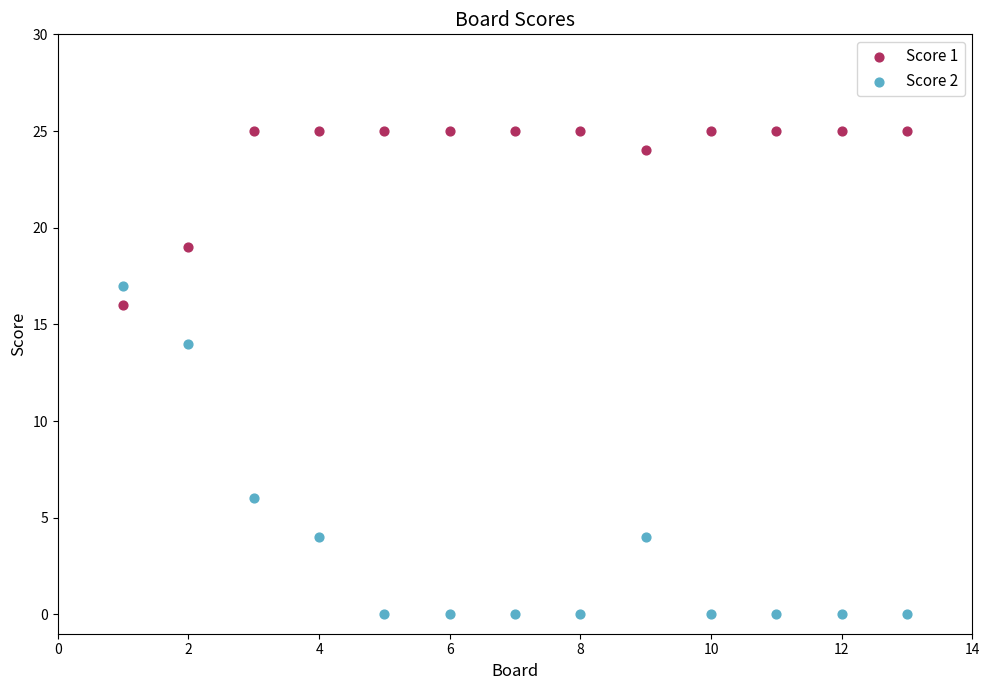

Which series reaches the minimum Y coordinate?

Score 2